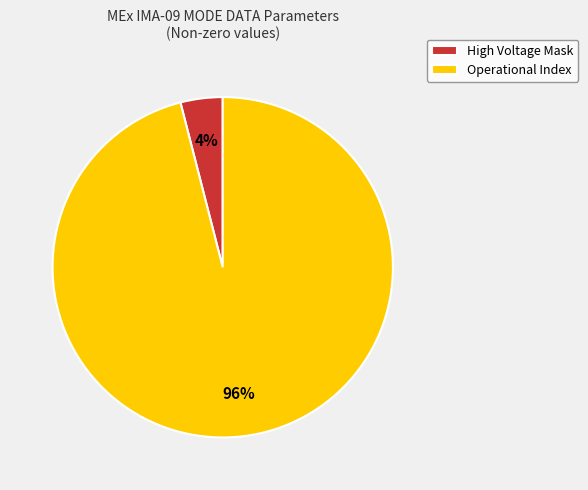

What is the smallest slice in the pie chart?

High Voltage Mask